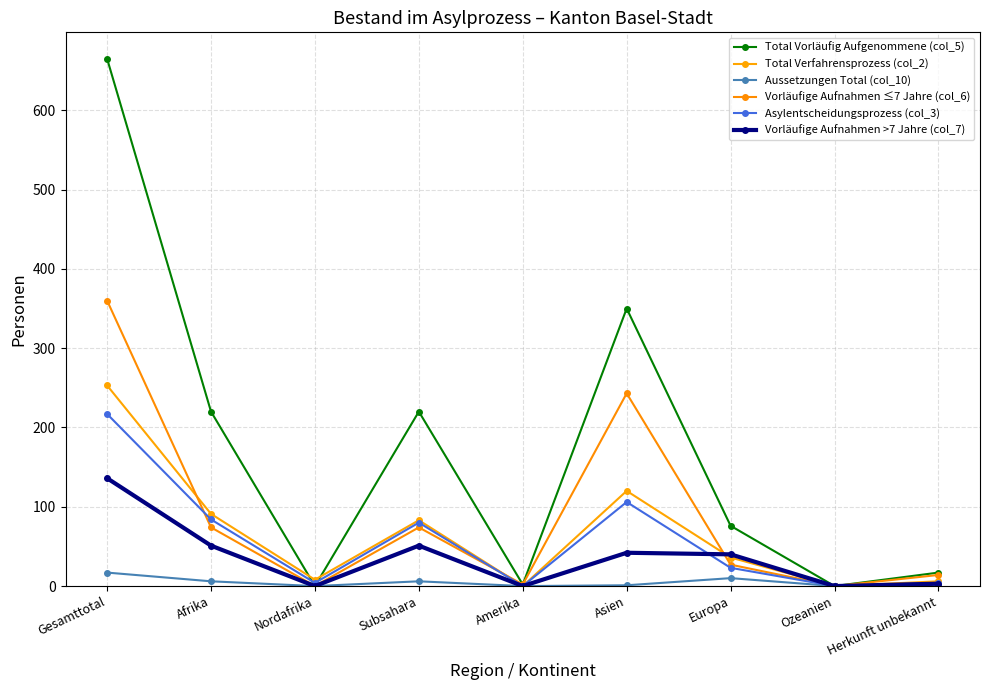

Is this an area chart (filled region under the line)?

No